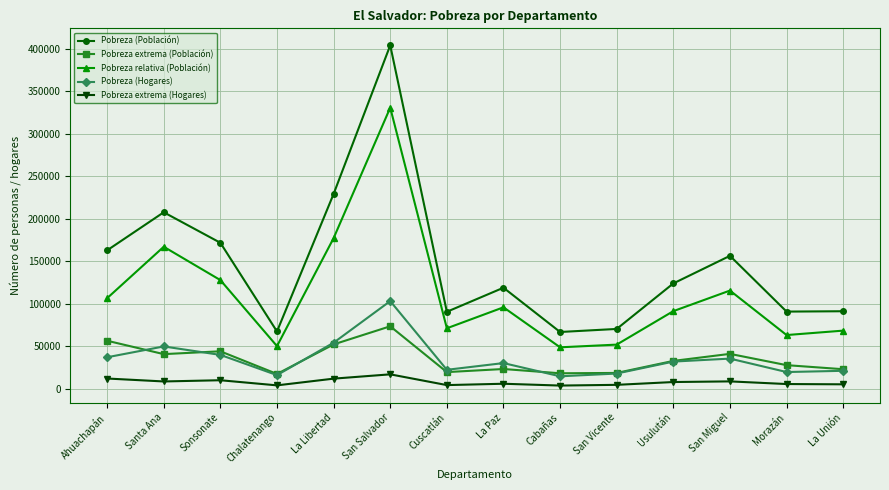

What is the sum of all Pobreza (Población) values?

2051702